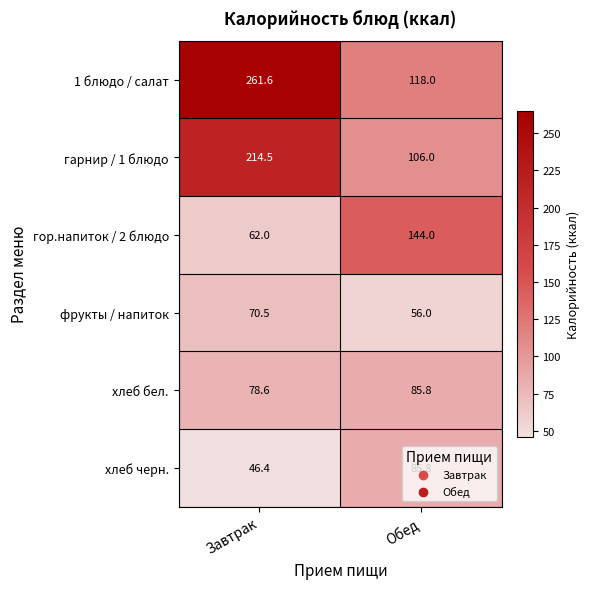

Rank the series at Завтрак from highest to lowest value.

1 блюдо / салат, гарнир / 1 блюдо, хлеб бел., фрукты / напиток, гор.напиток / 2 блюдо, хлеб черн.